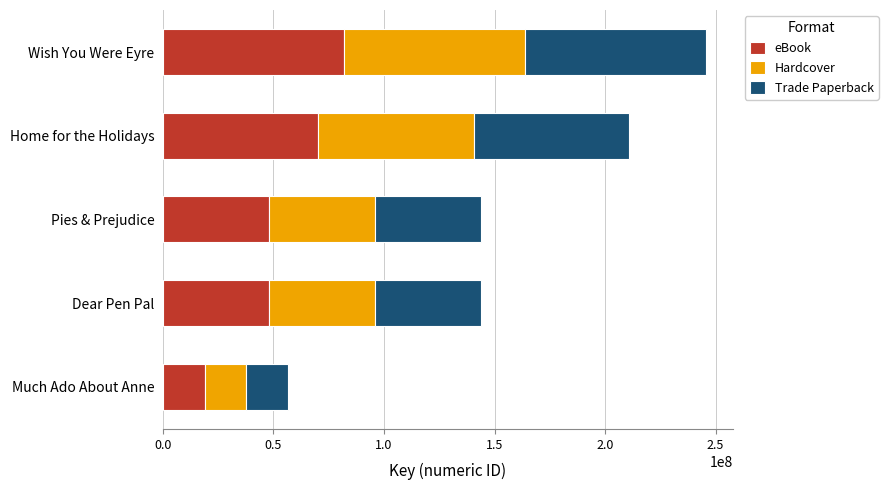

How many data points does each series have?

5